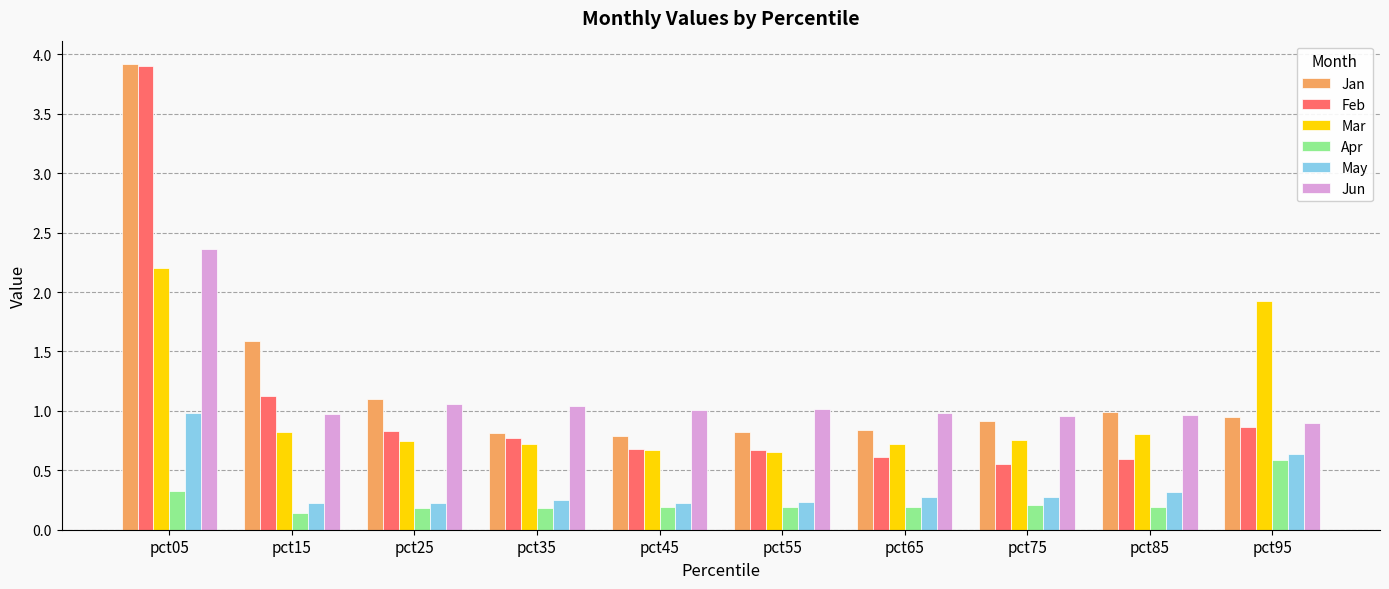

What is the sum of all Feb values?

10.6